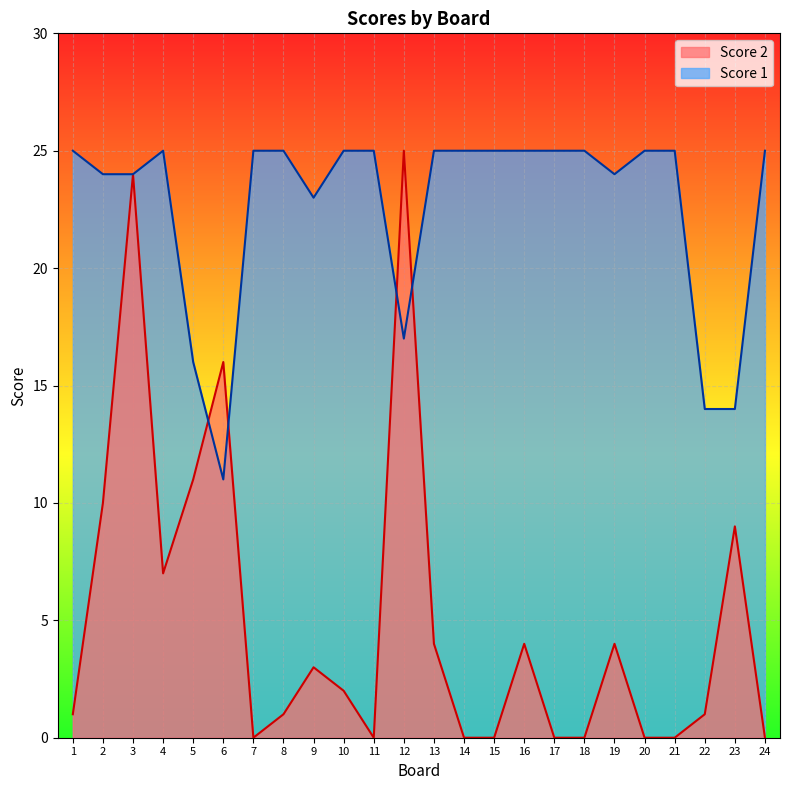

What is the spread (max minus min) of values at 8?

24